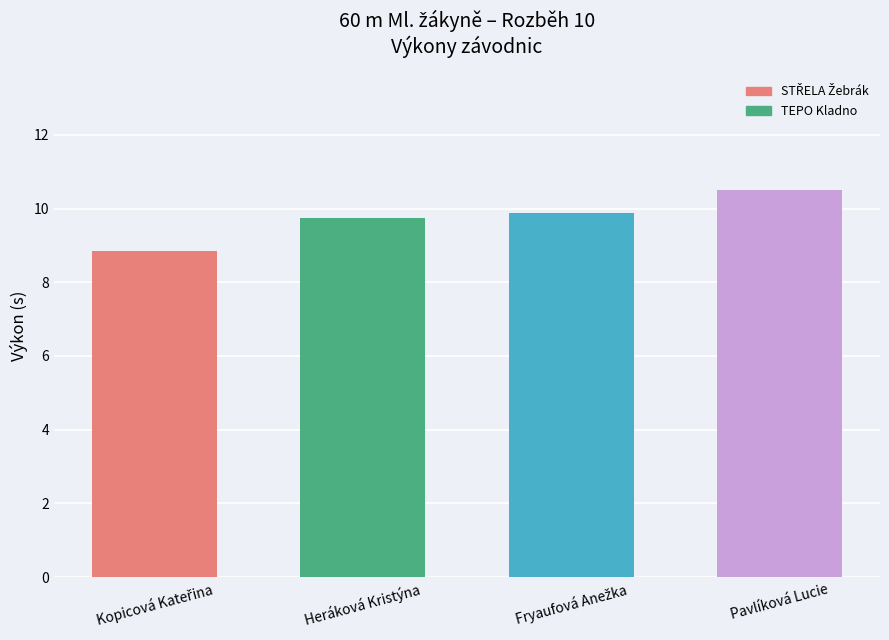

What is the minimum value shown in the chart?

8.8